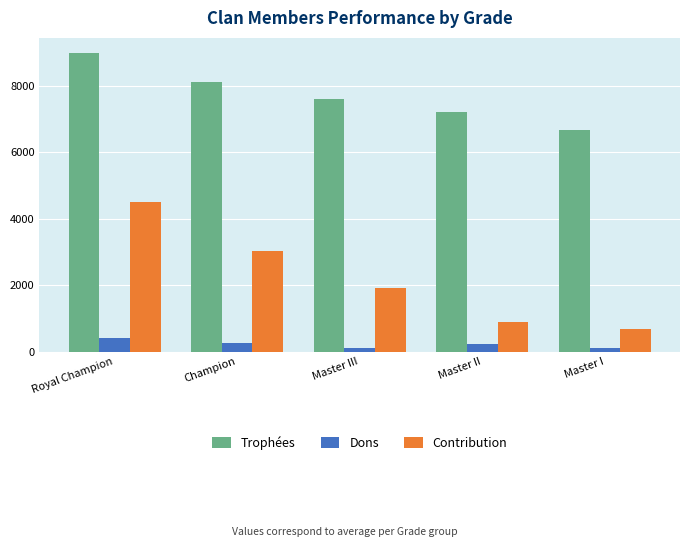

Is it true that Contribution equals 3040 at Champion?

True